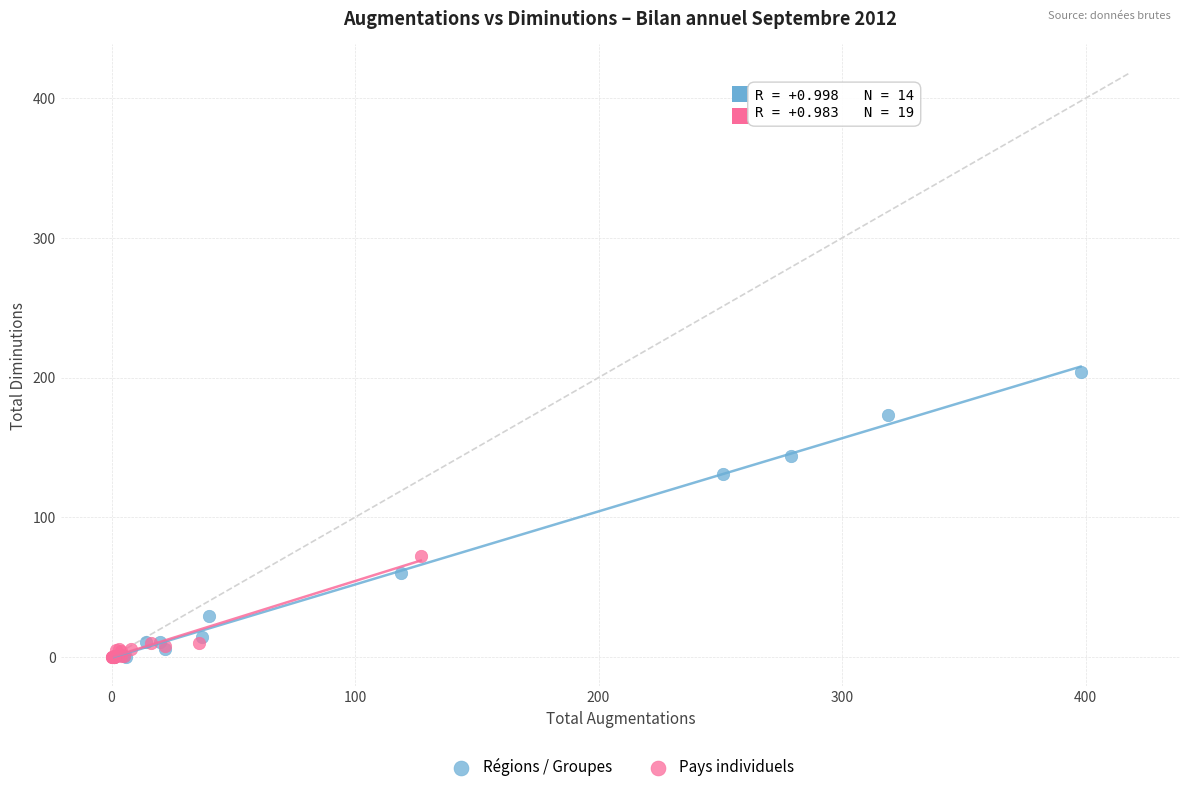

Which series has the largest Y range (max minus min)?

Régions / Groupes